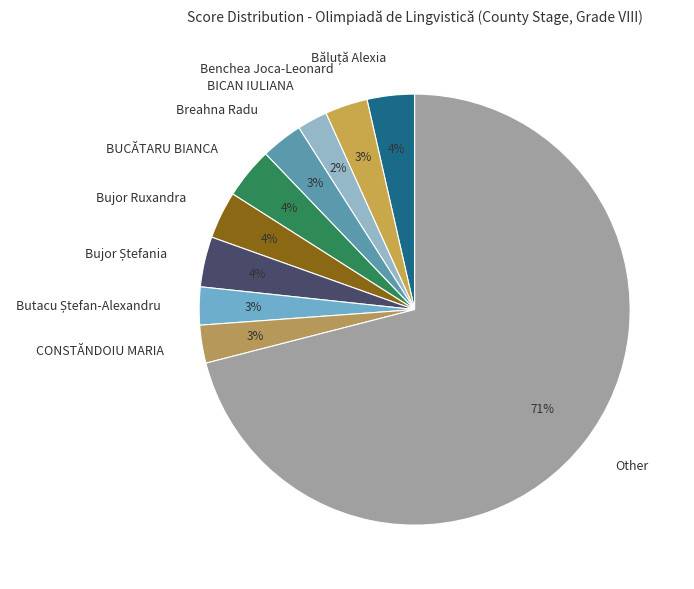

What is the smallest slice in the pie chart?

BICAN IULIANA